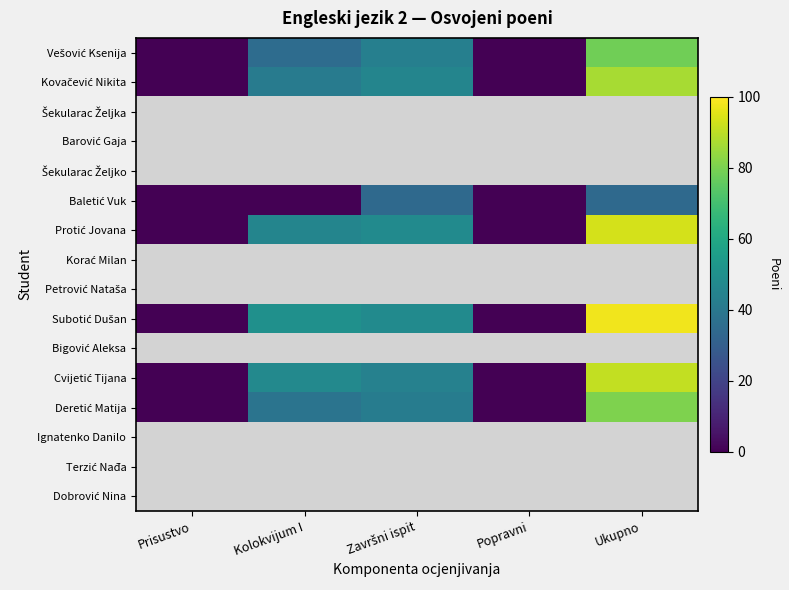

List the series in order of their peak value, highest first.

Protić Jovana, Korać Milan, Petrović Nataša, Subotić Dušan, Bigović Aleksa, Cvijetić Tijana, Deretić Matija, Ignatenko Danilo, Terzić Nađa, Dobrović Nina, Kovačević Nikita, Šekularac Željka, Barović Gaja, Šekularac Željko, Baletić Vuk, Vešović Ksenija